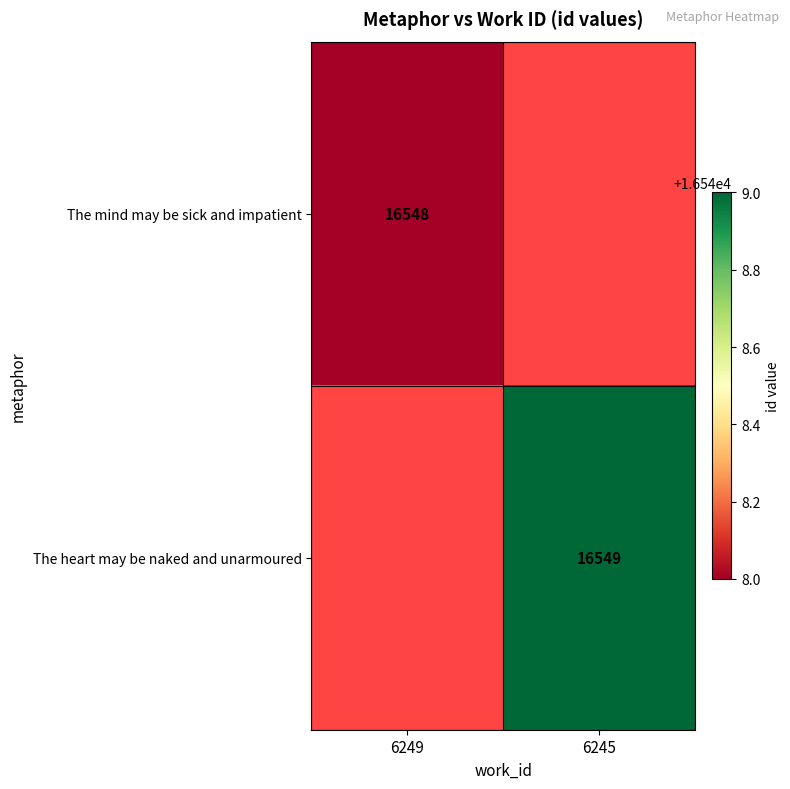

True or false: The heart may be naked and unarmoured has a value of 27799 at 6245.

False